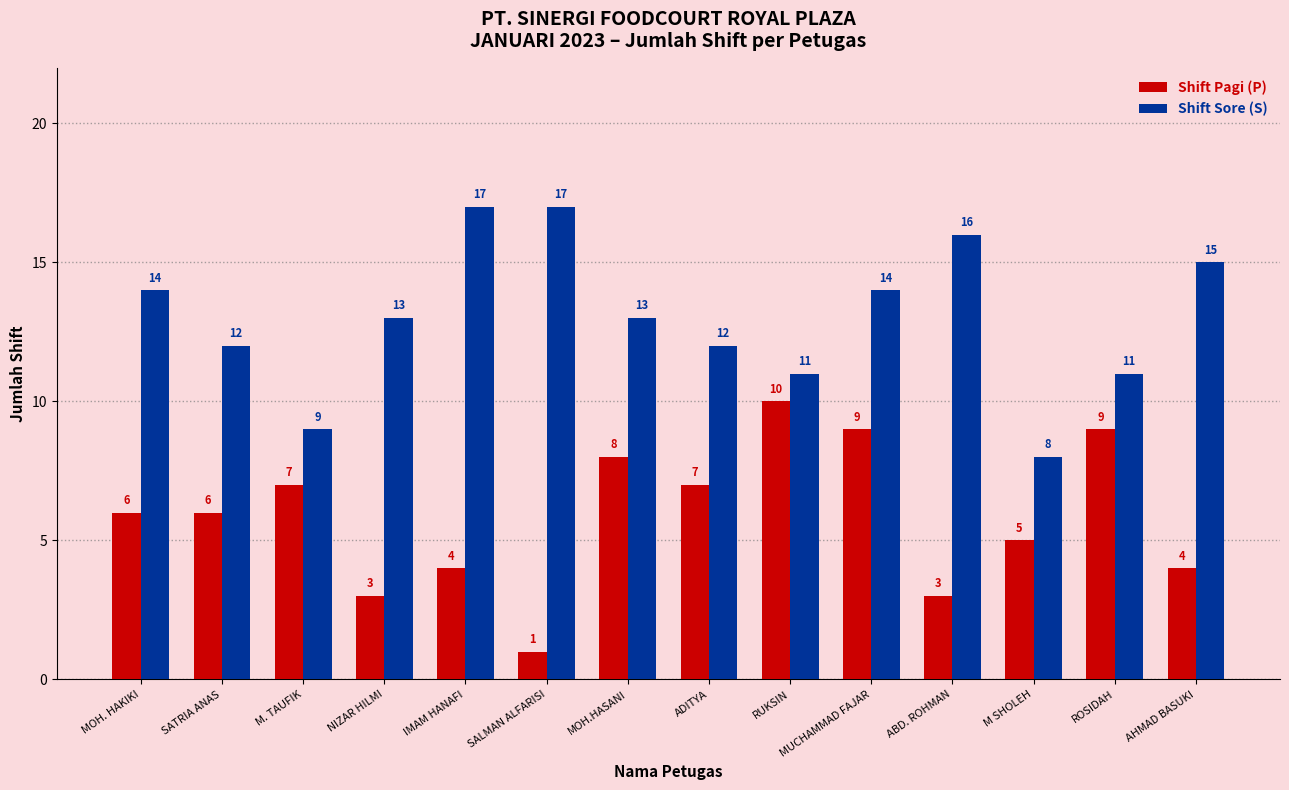

Read the Shift Sore (S) value at MUCHAMMAD FAJAR.

14